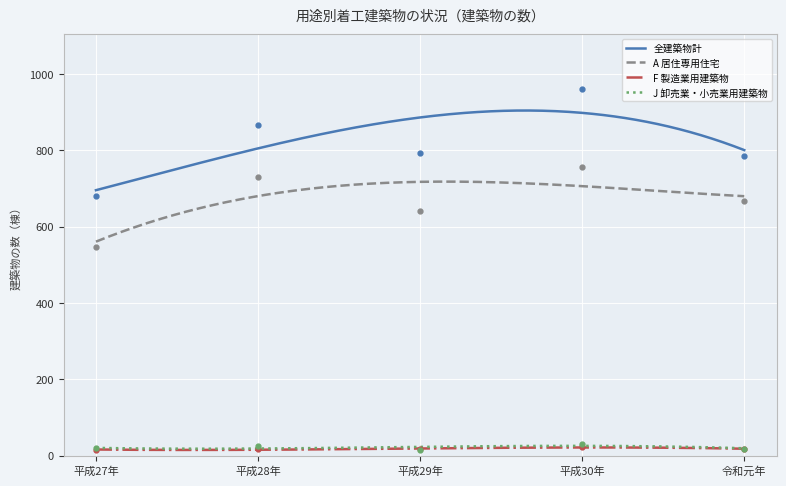

What value does the 全建築物計 series have at 平成27年, to the nearest 10?

680